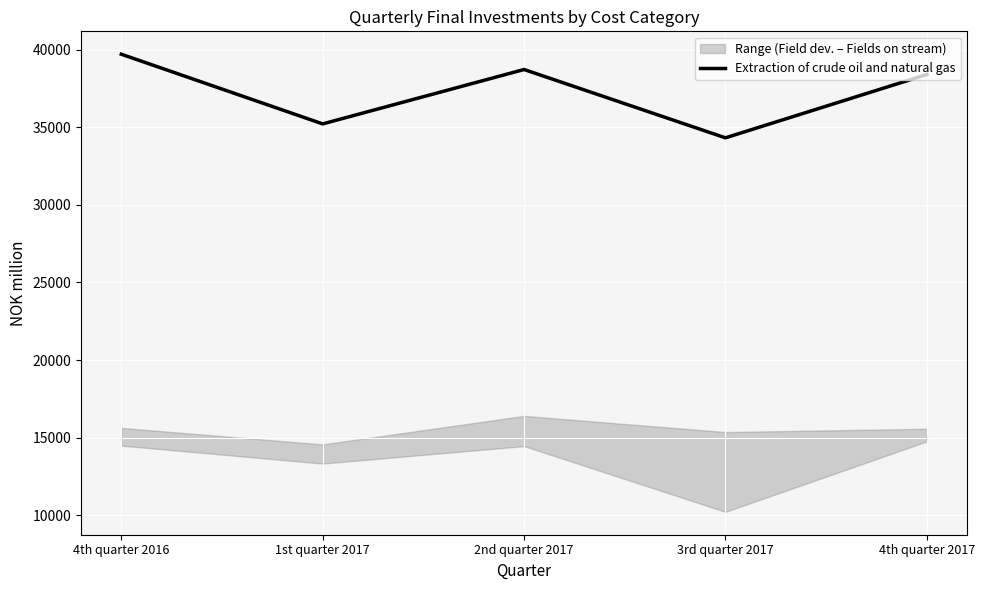

Between 1st quarter 2017 and 2nd quarter 2017, which is larger?

2nd quarter 2017